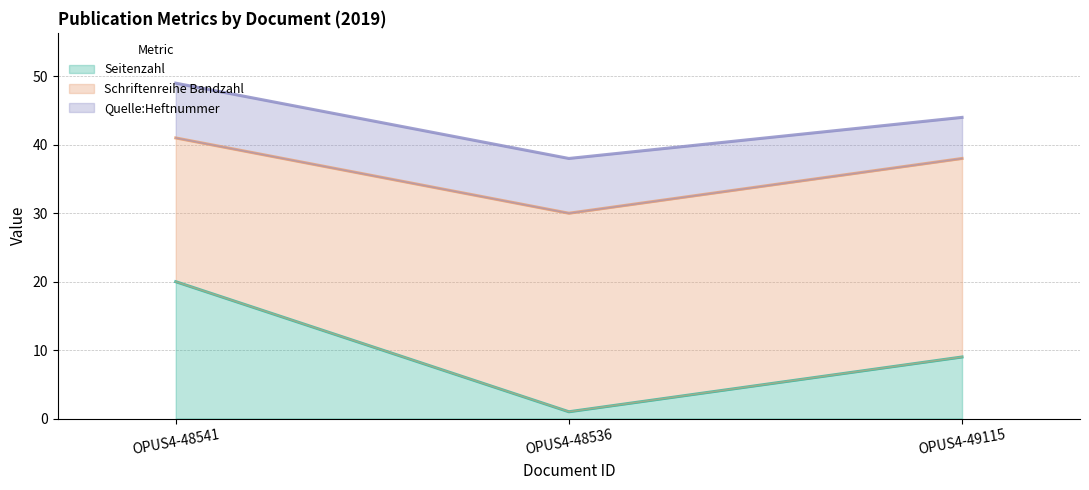

What are all the series names shown in the legend?

Seitenzahl, Schriftenreihe Bandzahl, Quelle:Heftnummer